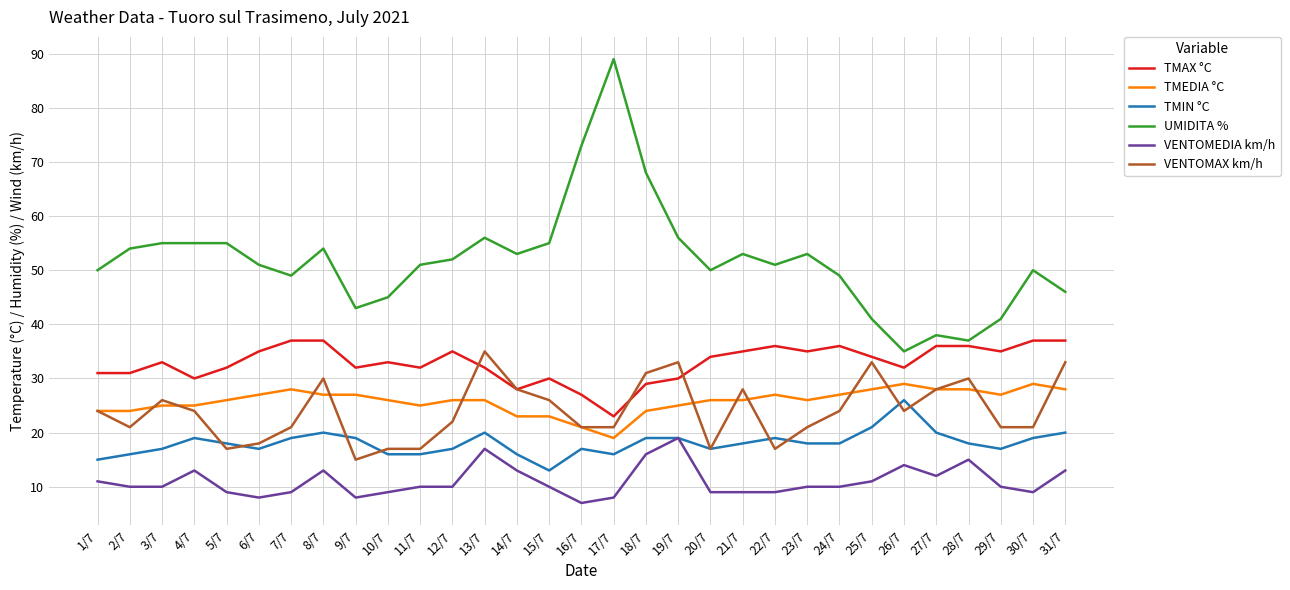

What value does the UMIDITA % series have at 5/7, to the nearest 5?

55